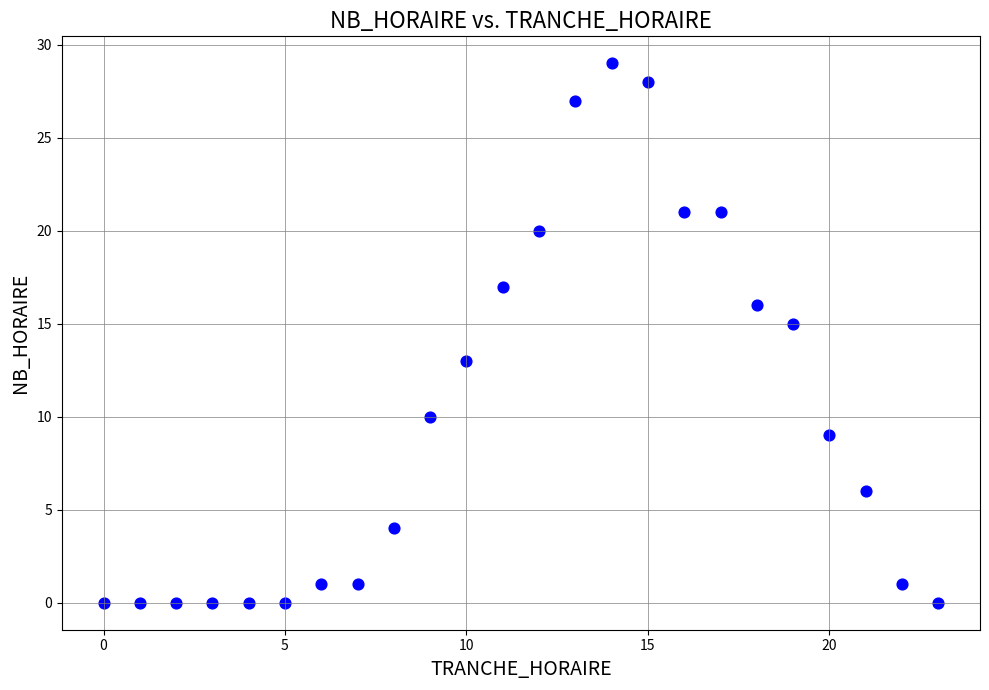

What is the range of Y values (max minus min)?

29